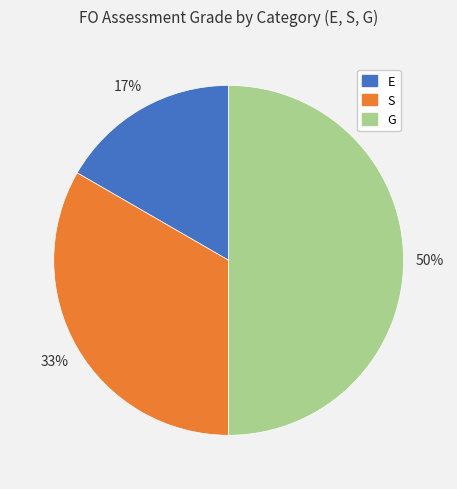

Between S and E, which is larger?

S